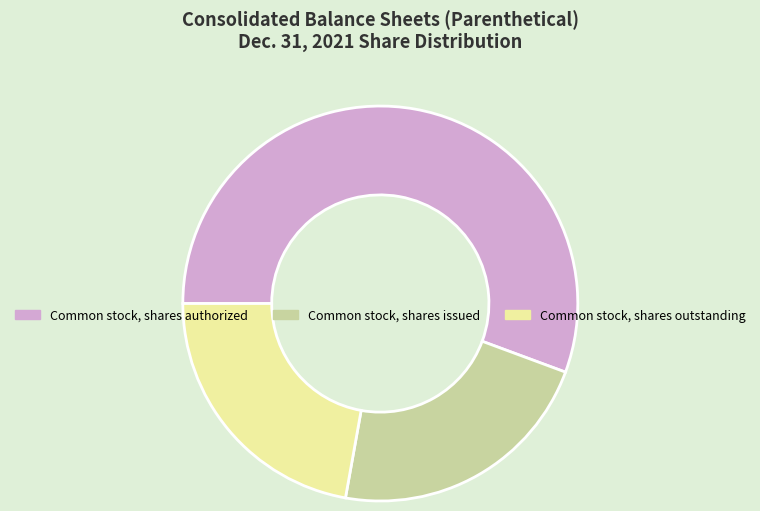

Combined, do Common stock, shares authorized and Common stock, shares outstanding account for over 50%?

Yes